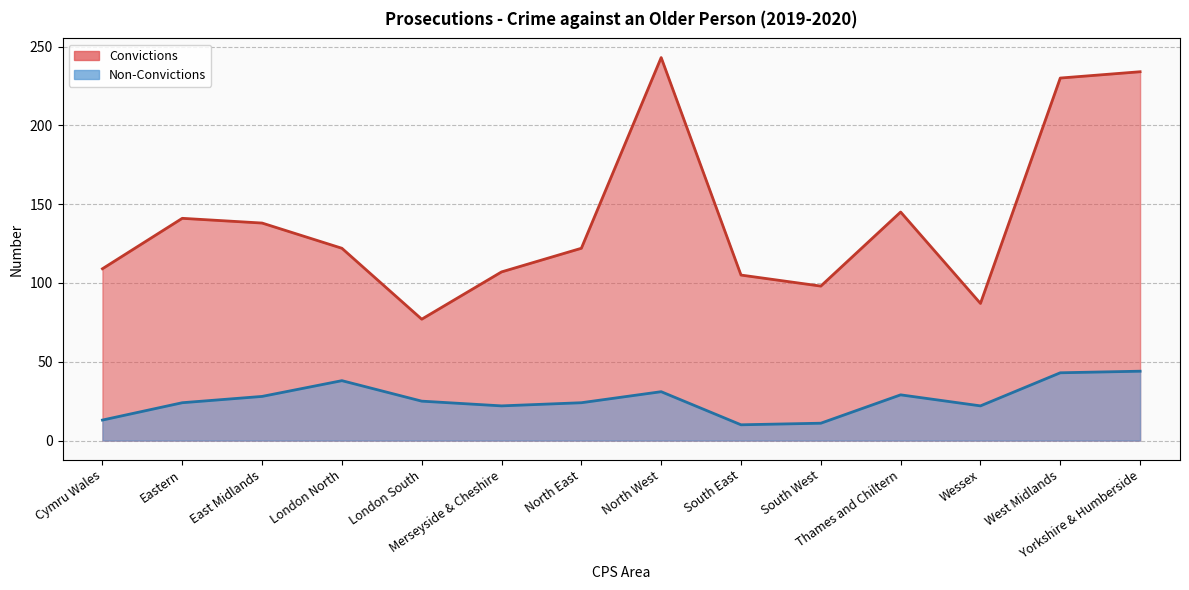

How many categories are shown in the chart?

14